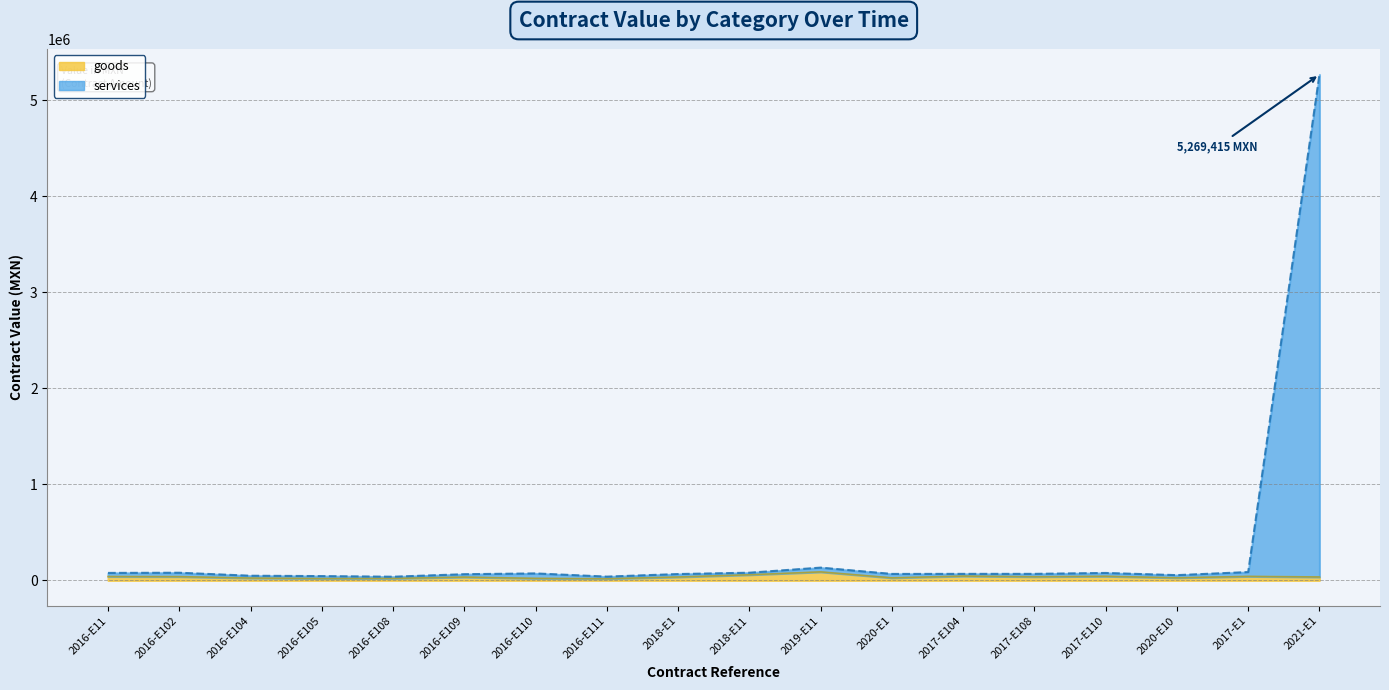

What is the label of the 12th point from the left?

2020-E1